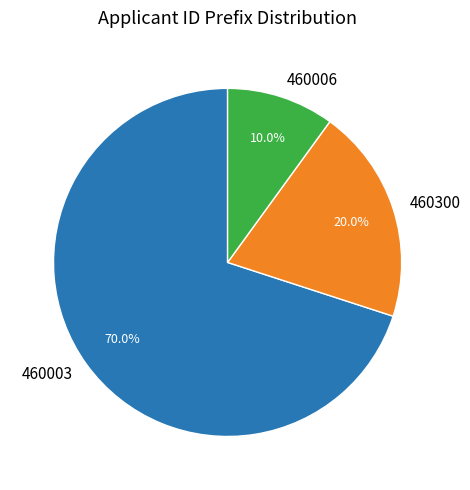

True or false: 460003 accounts for 59% of the total.

False